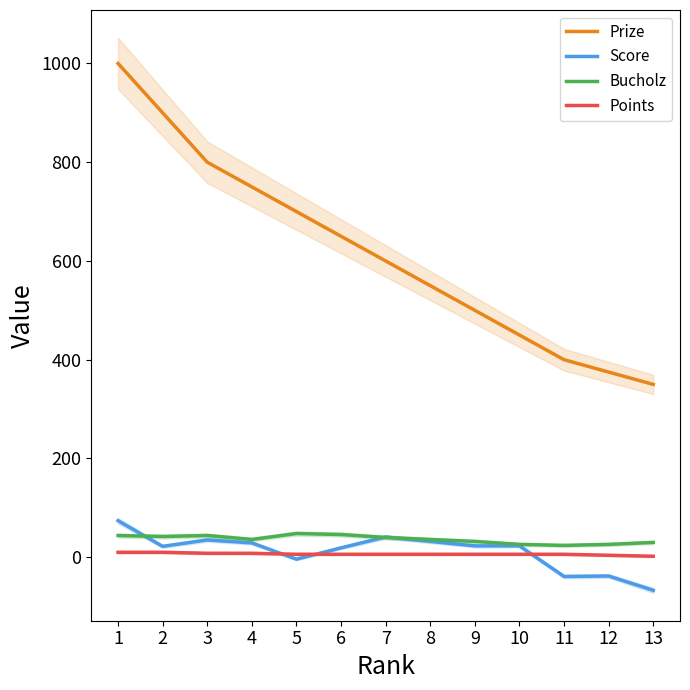

True or false: Points and Bucholz cross at least once.

False